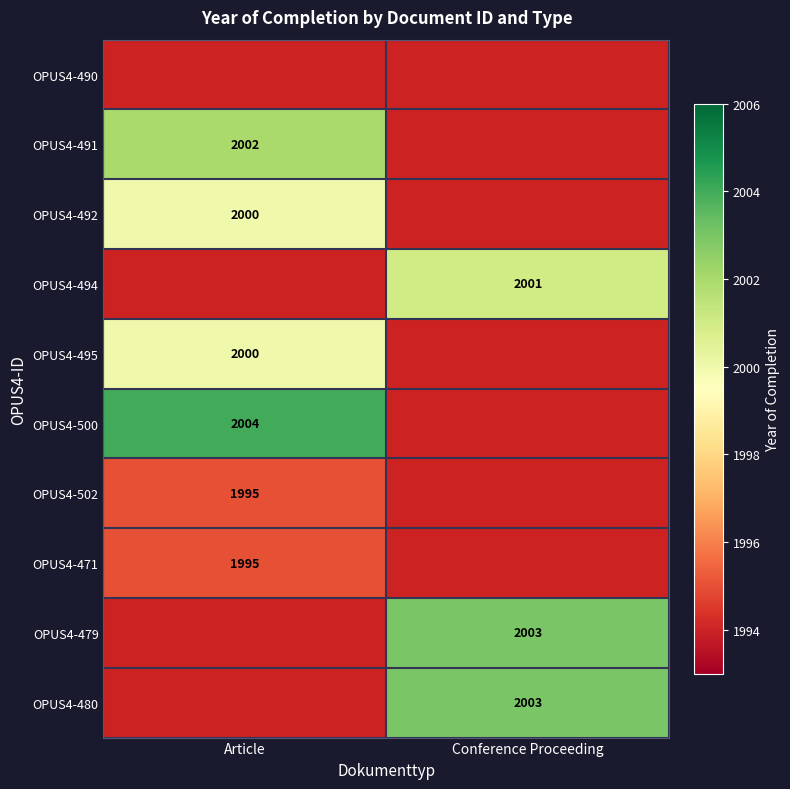

Is the value of OPUS4-479 at Conference Proceeding greater than the value of OPUS4-502 at Article?

Yes